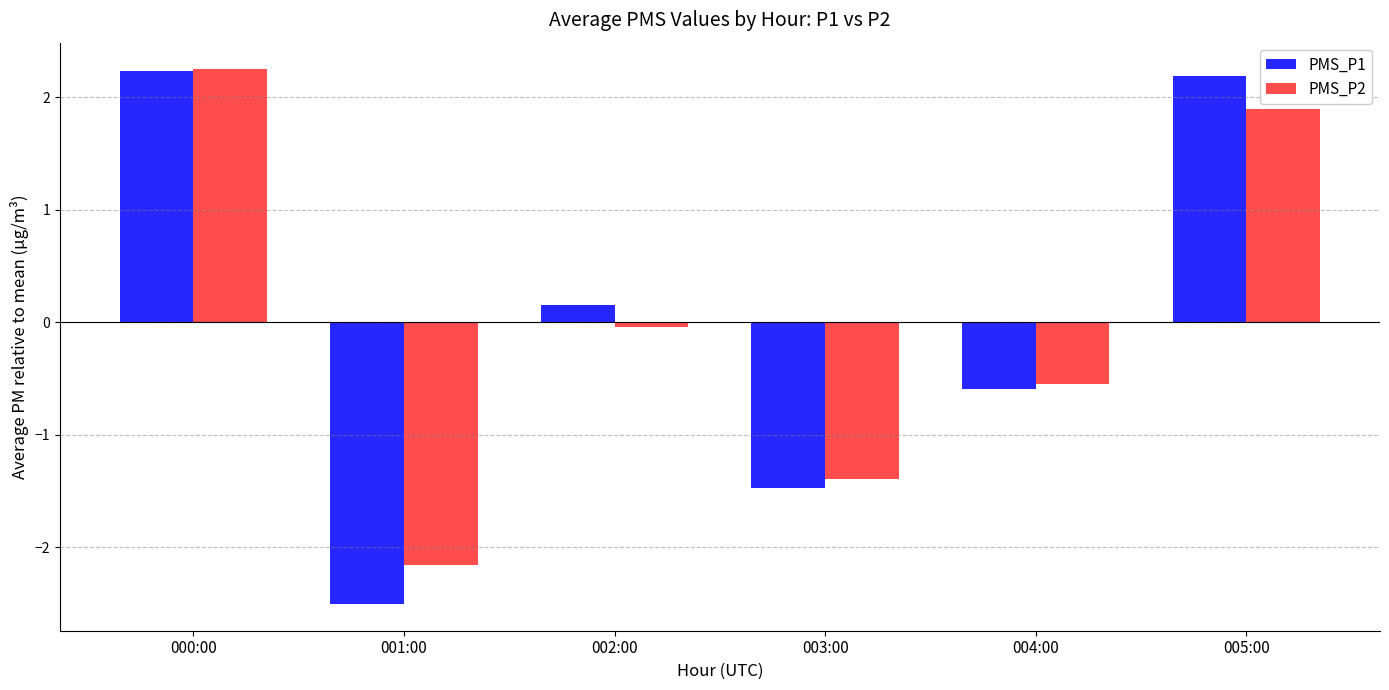

What is the label of the 5th bar from the left?

004:00